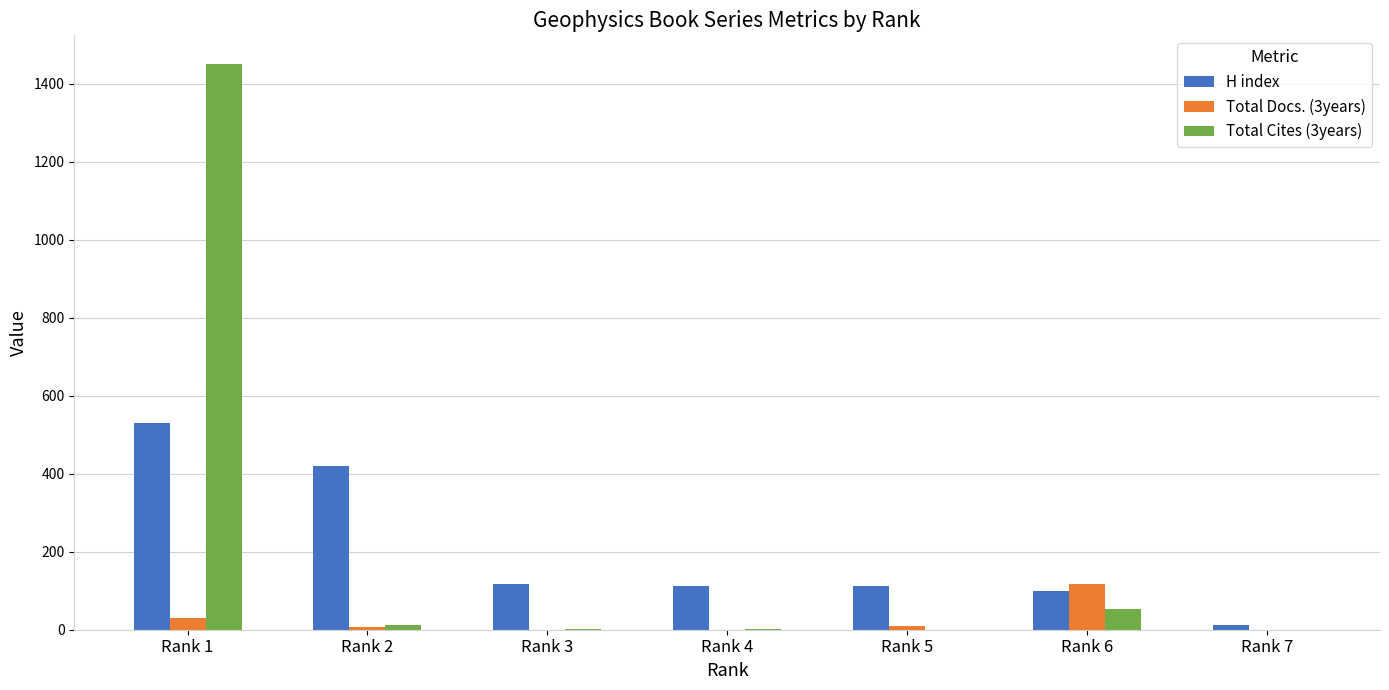

At which category does the chart reach its peak across all series?

Rank 1